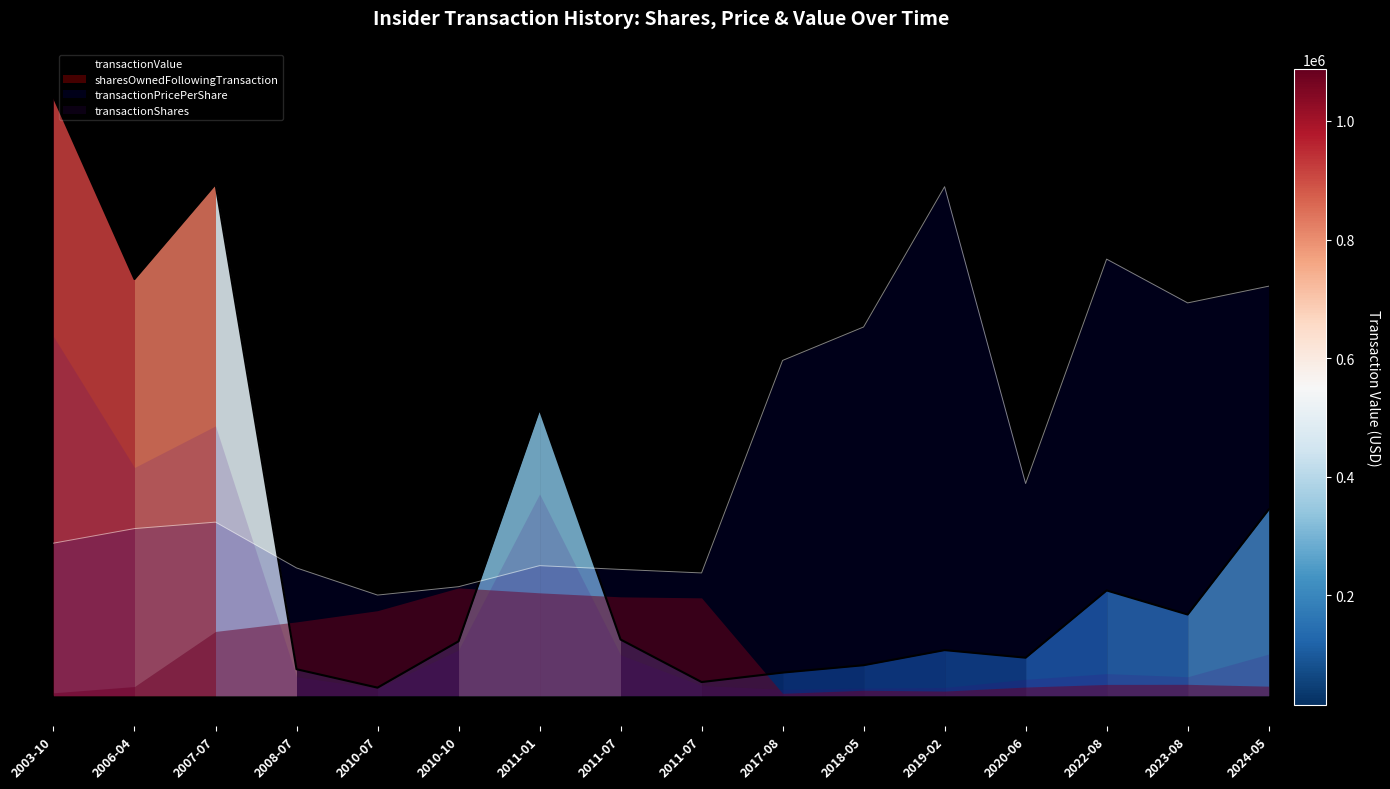

What is the sum of all transactionValue values?

4.1